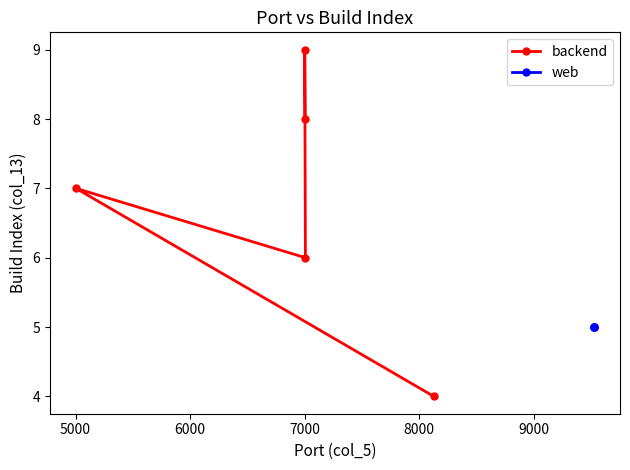

Count the values in the range 6 to 8.

3